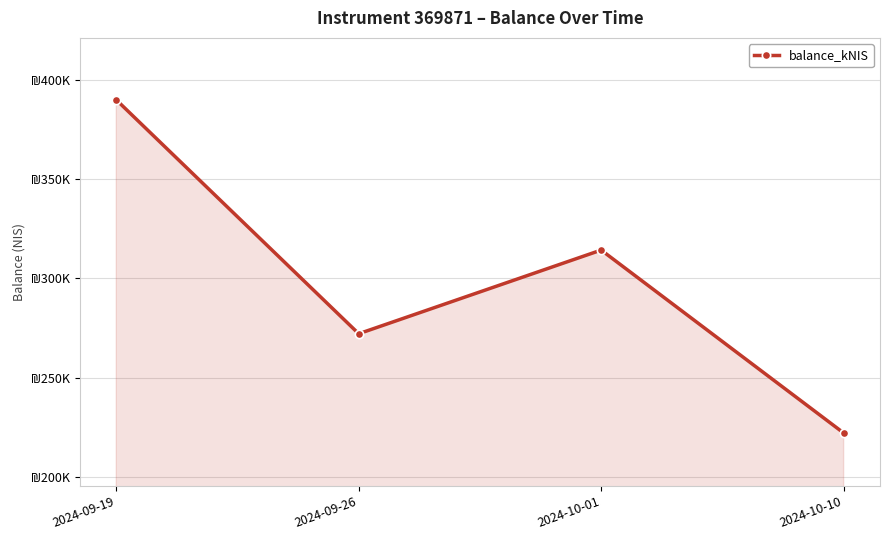

Where is the first local maximum?

2024-10-01